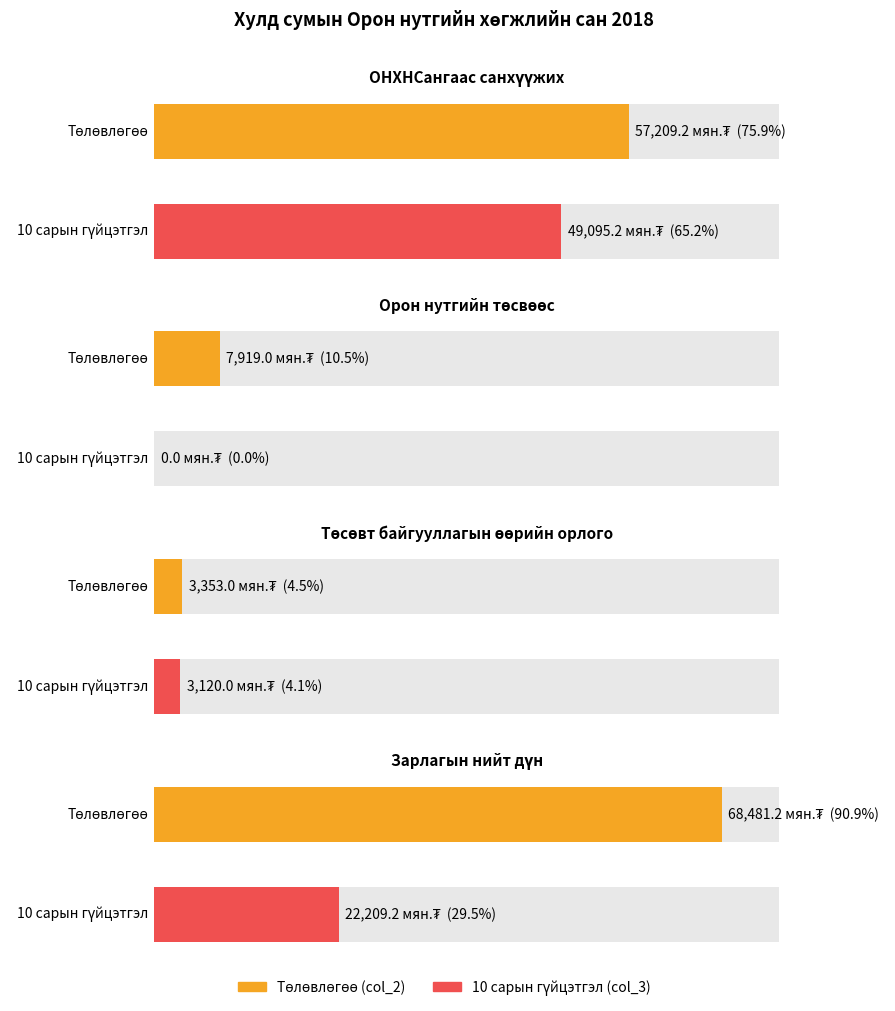

How many values in the 10 сарын гүйцэтгэл (col_3) series are below 22209?

2